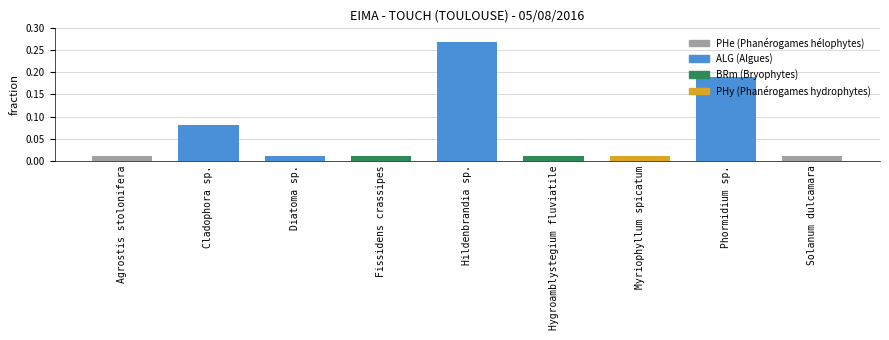

What is the label of the 9th bar from the left?

Solanum dulcamara